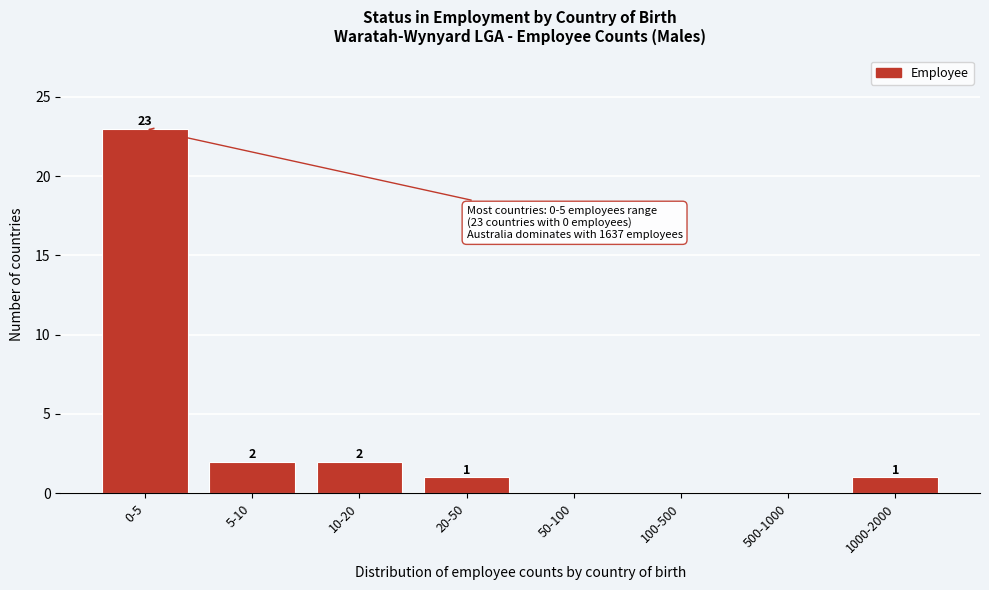

Reading left to right, transcribe all the data shown in this chart.

0-5=23	5-10=2	10-20=2	20-50=1	50-100=0	100-500=0	500-1000=0	1000-2000=1